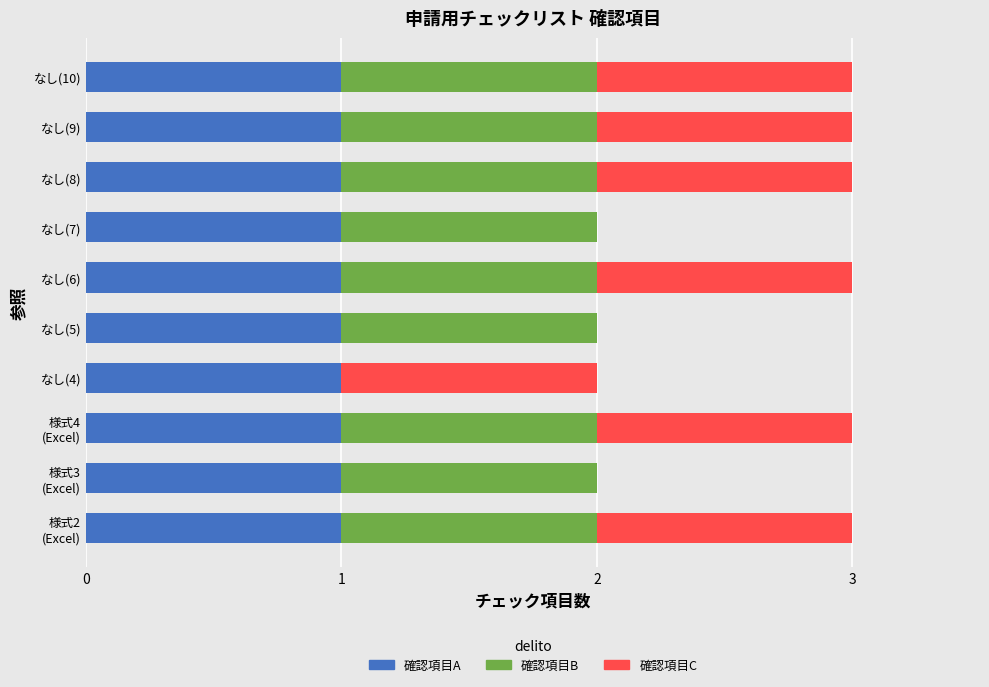

Count the number of categories in the chart.

10